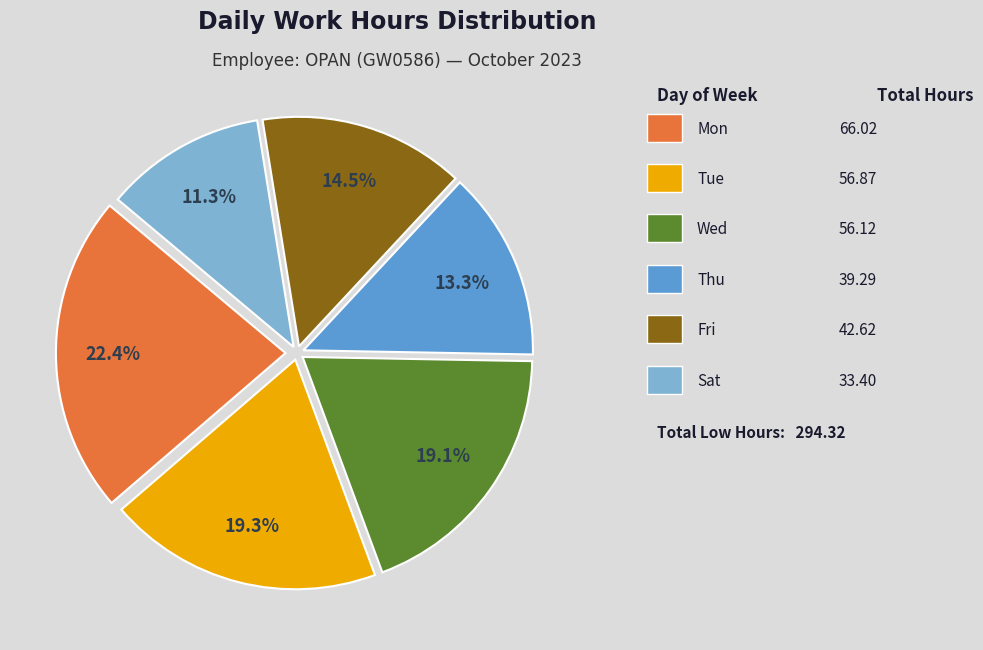

Is there a majority slice in this chart?

No